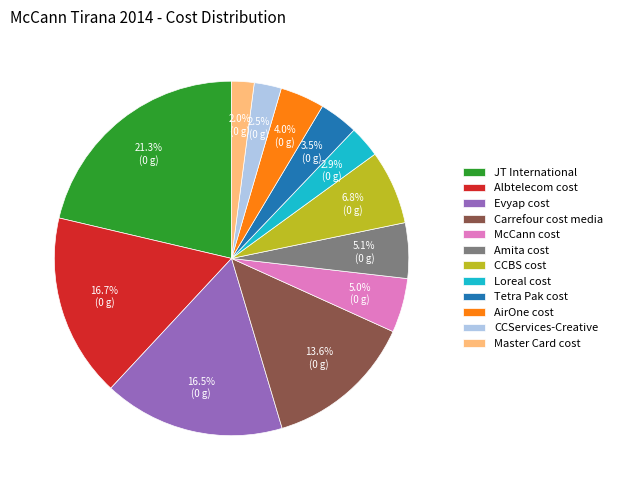

Which has a higher value, Master Card cost or Albtelecom cost?

Albtelecom cost